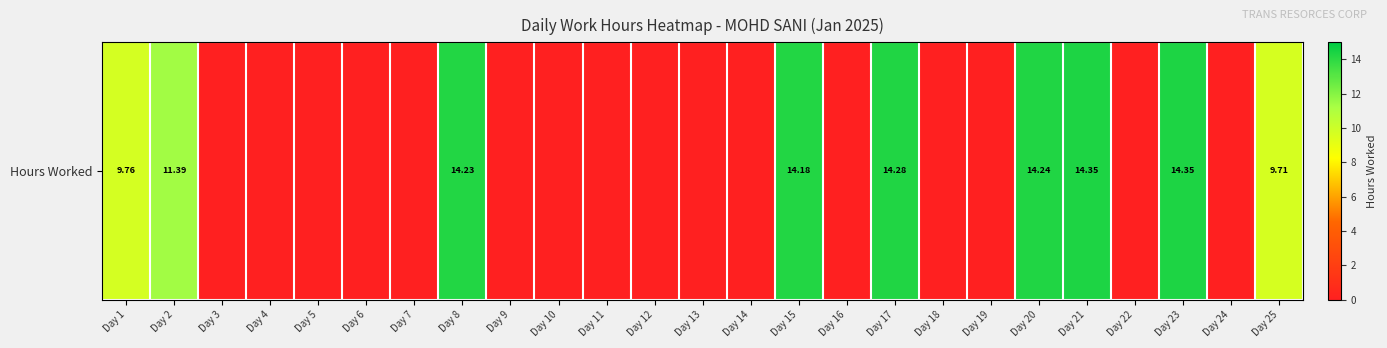

Rank the categories by value from highest to lowest.

Day 21, Day 23, Day 17, Day 20, Day 8, Day 15, Day 2, Day 1, Day 25, Day 3, Day 4, Day 5, Day 6, Day 7, Day 9, Day 10, Day 11, Day 12, Day 13, Day 14, Day 16, Day 18, Day 19, Day 22, Day 24